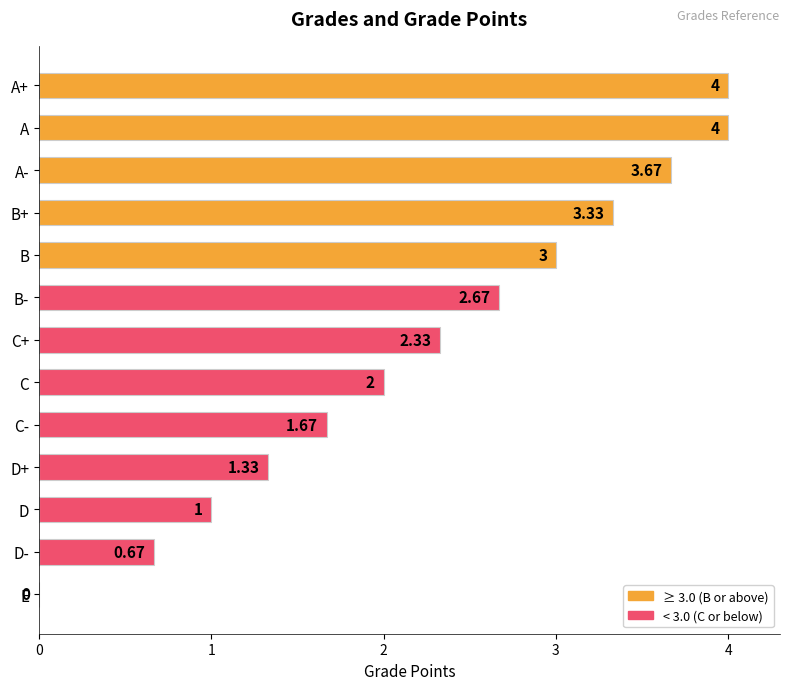

Are the bars grouped side by side (vs. stacked)?

No